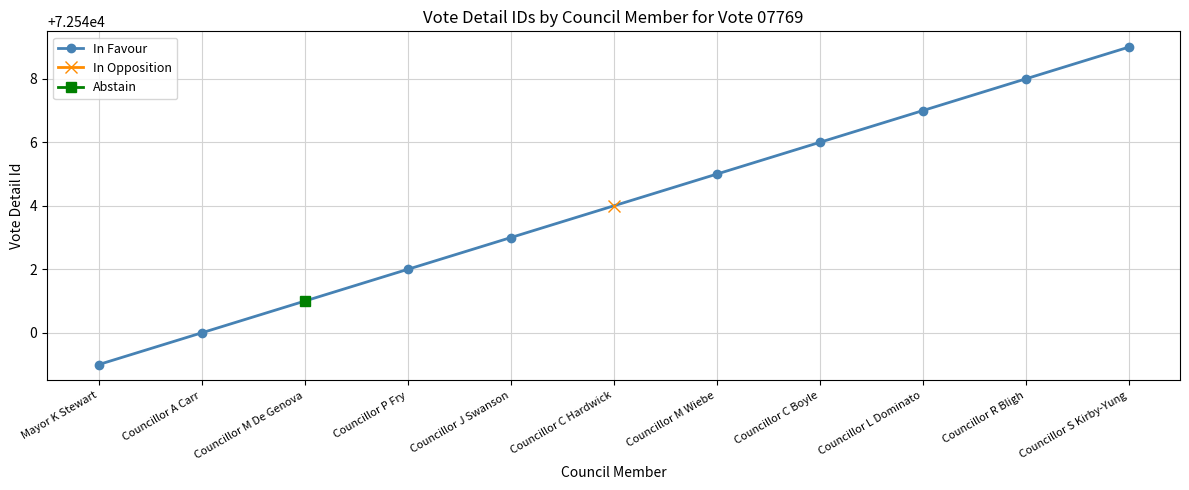

What is the value of the In Favour point at the 7th from the left?

72547